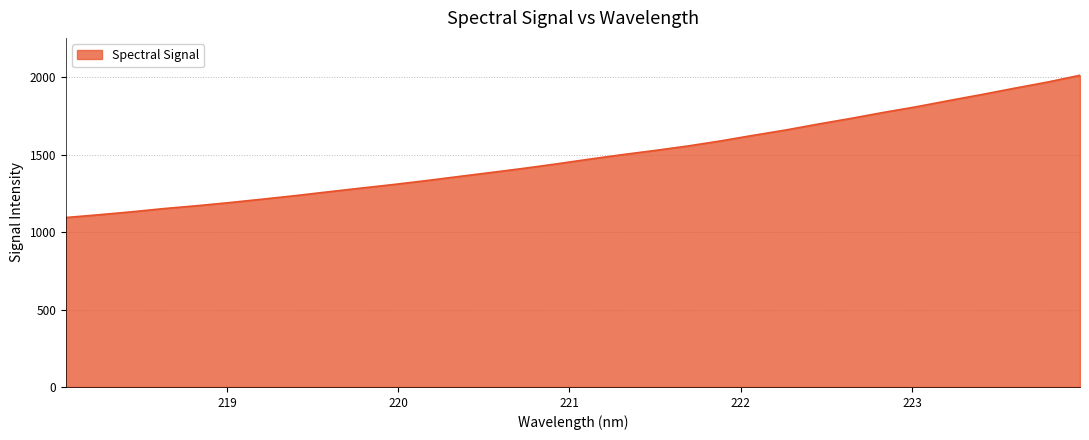

What is the minimum value shown in the chart?

1094.6